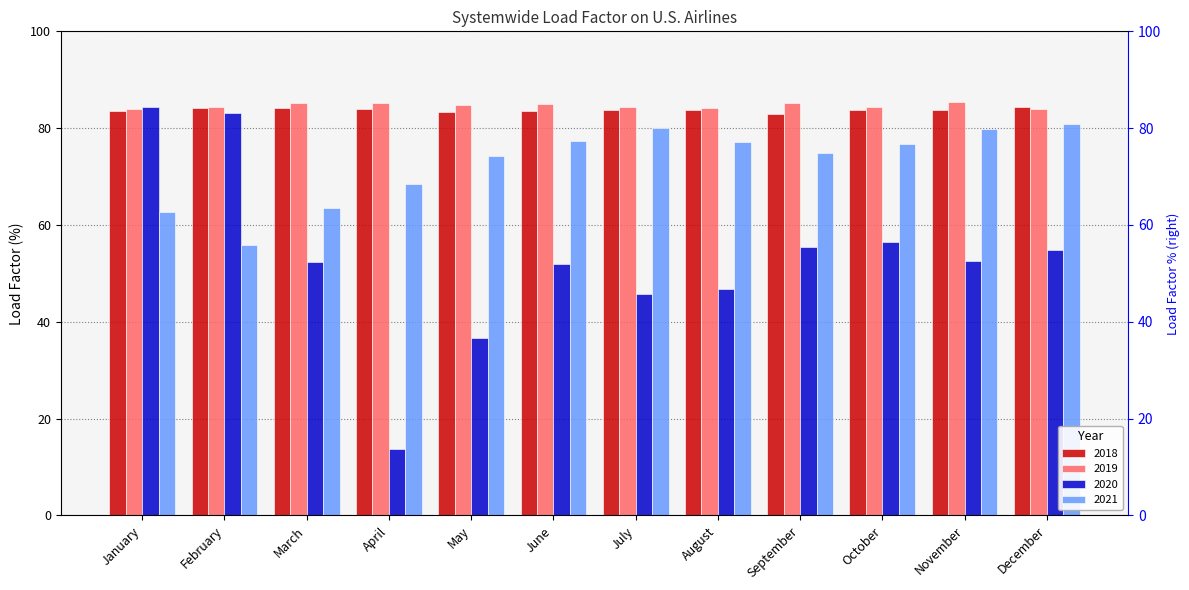

What is the value of the 2018 bar at the 8th from the left?

83.7